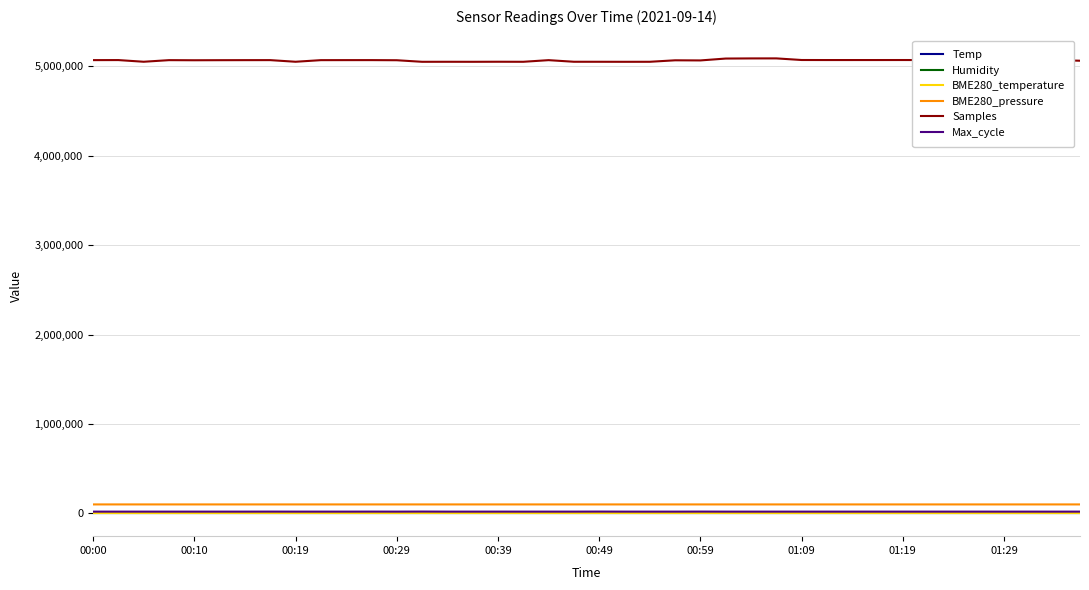

True or false: Temp and BME280_pressure intersect in this chart.

False